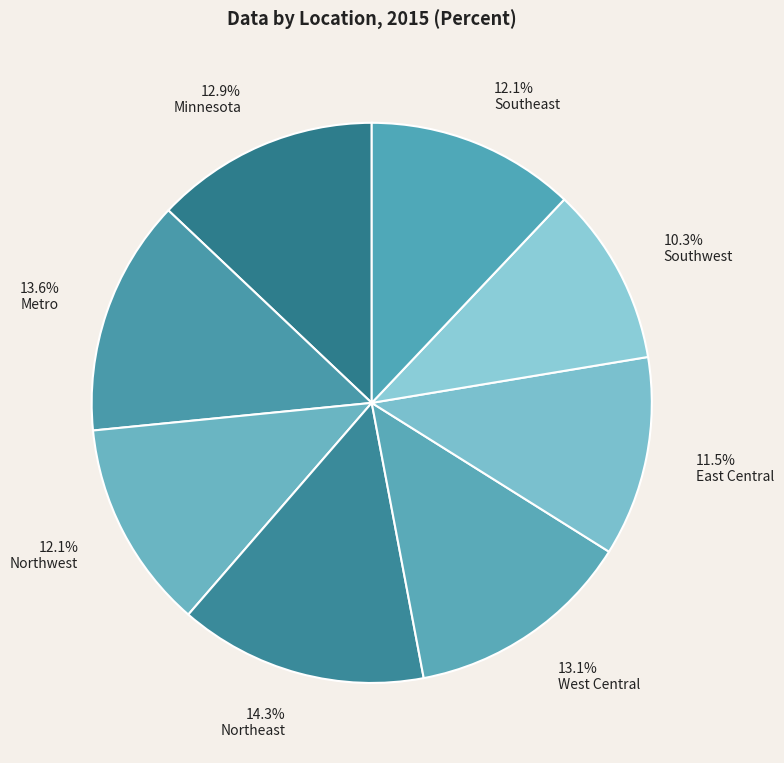

How many slices are in this pie chart?

8